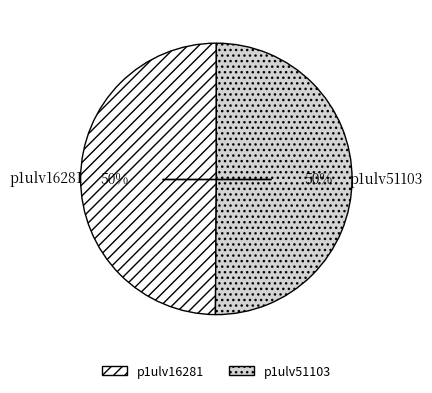

True or false: p1ulv51103 accounts for 50% of the total.

True